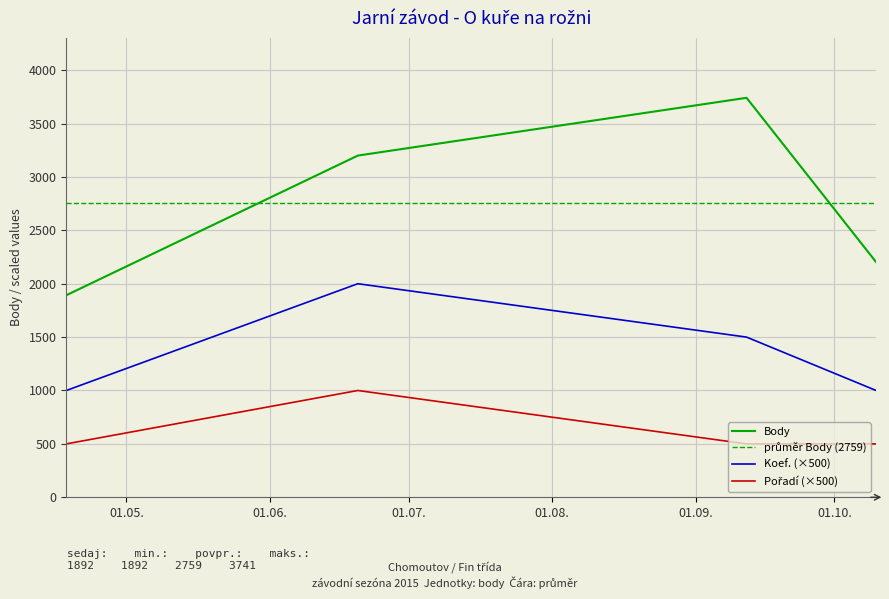

What is the minimum value shown in the chart?

500